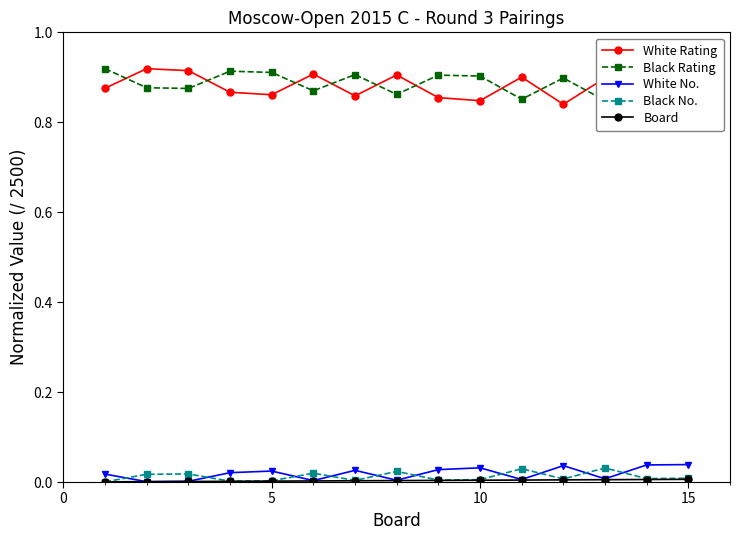

How many categories are shown in the chart?

15